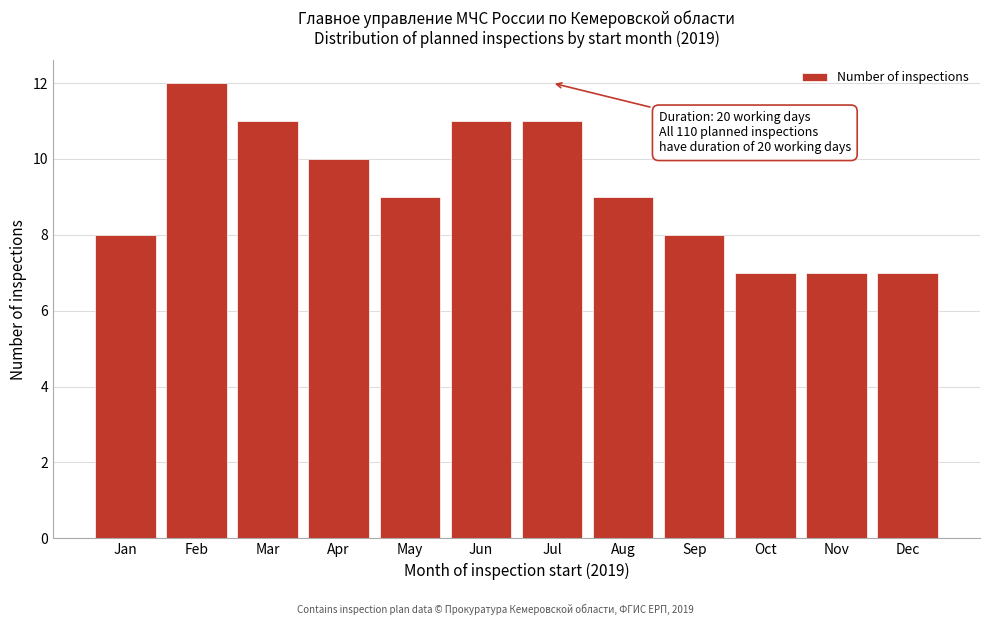

Reading left to right, transcribe all the data shown in this chart.

Jan=8	Feb=12	Mar=11	Apr=10	May=9	Jun=11	Jul=11	Aug=9	Sep=8	Oct=7	Nov=7	Dec=7